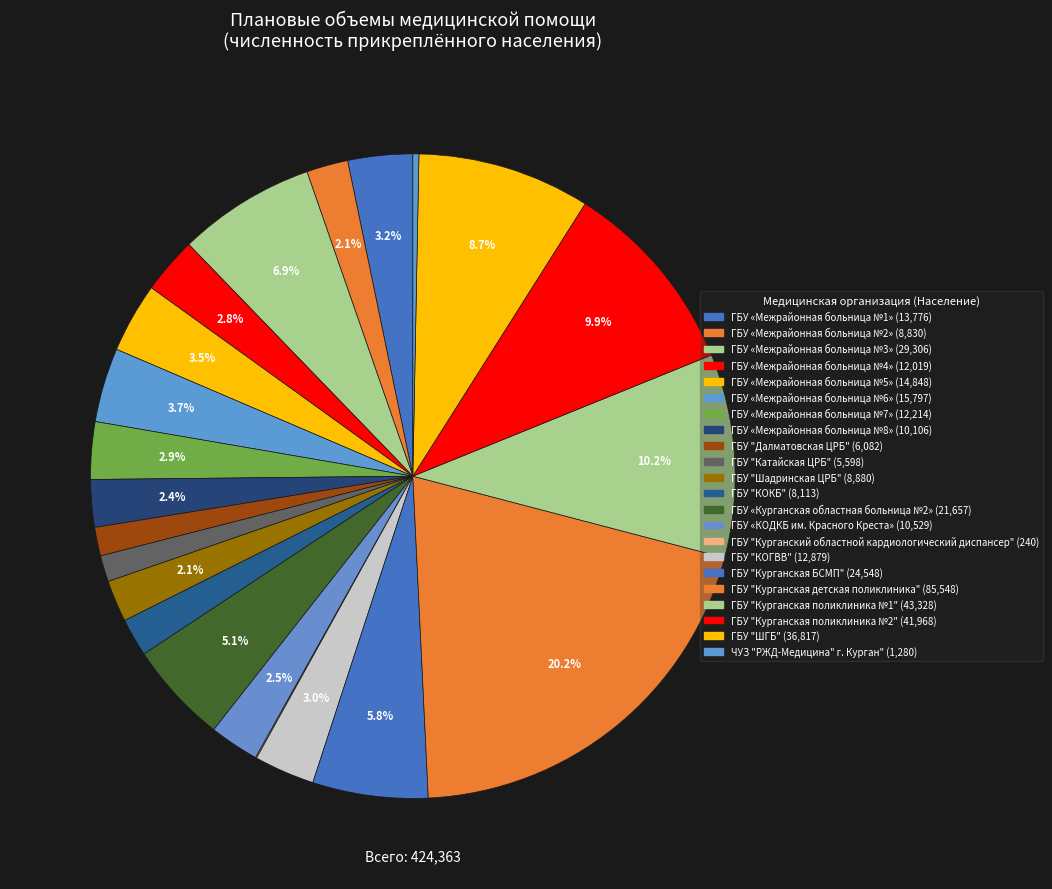

Does ГБУ "Курганская БСМП" account for over 50% of the chart?

No